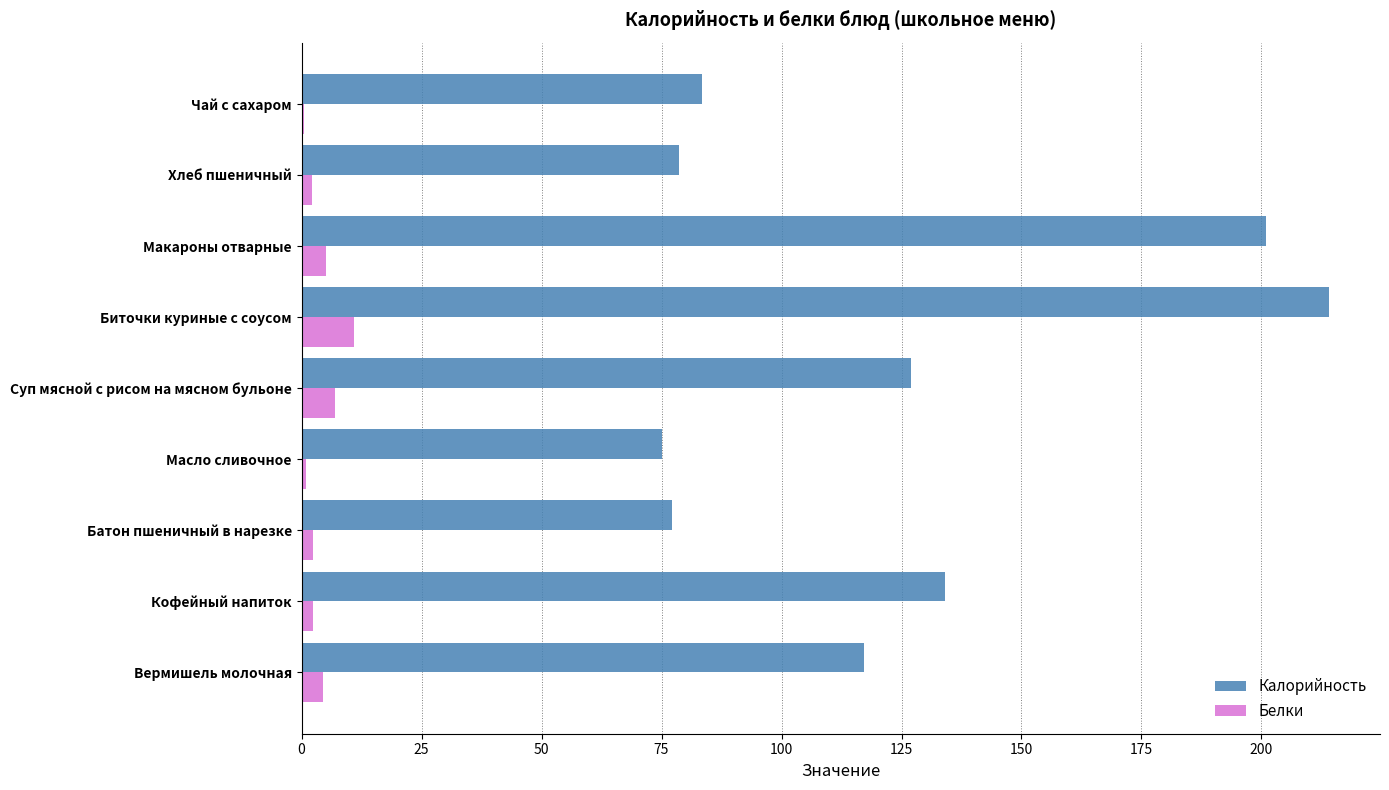

What is the sum of all Калорийность values?

1107.3